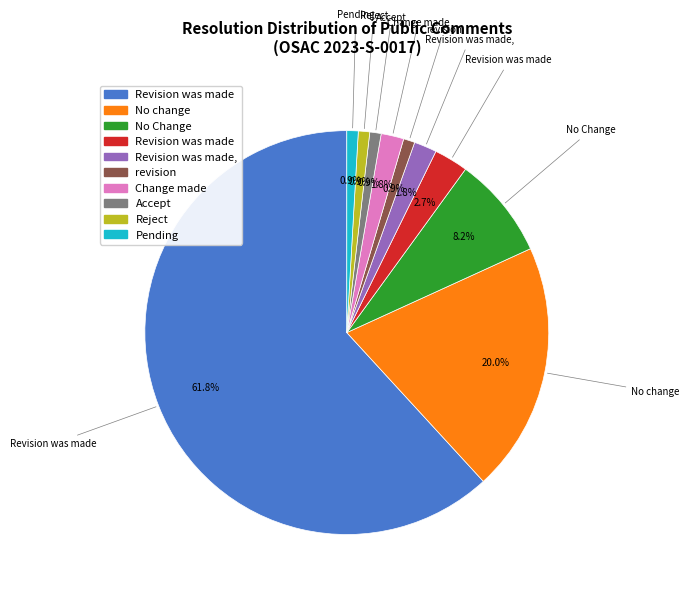

Count the number of slices in the pie.

10